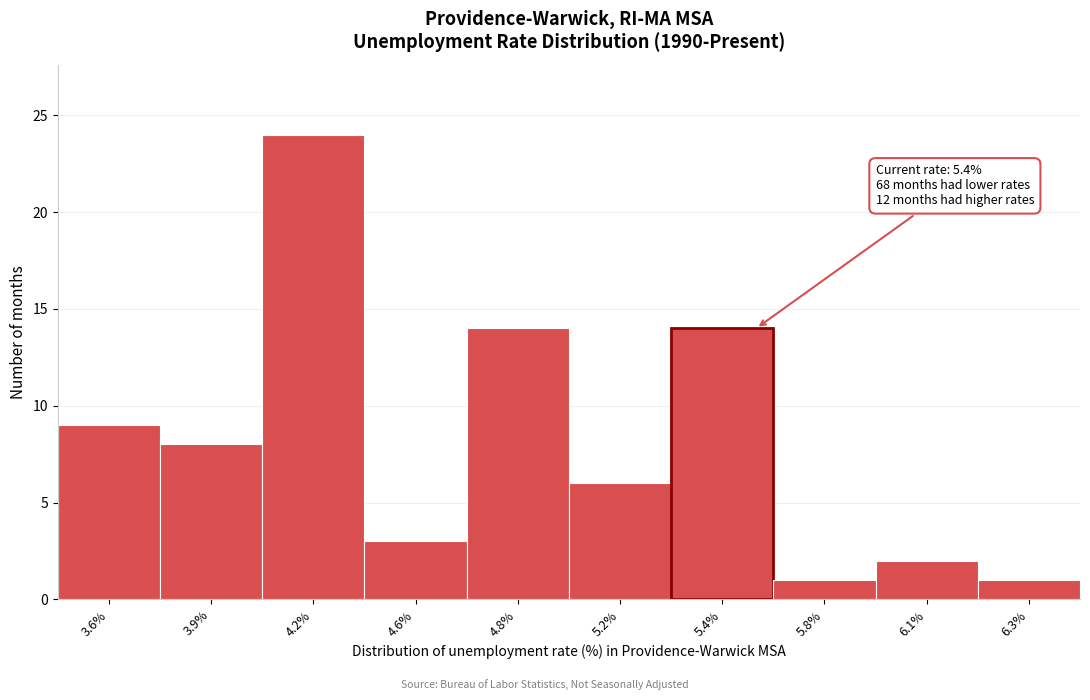

Reading left to right, list all the values displayed in this chart.

3.6%=9	3.9%=8	4.2%=24	4.6%=3	4.8%=14	5.2%=6	5.4%=14	5.8%=1	6.1%=2	6.3%=1